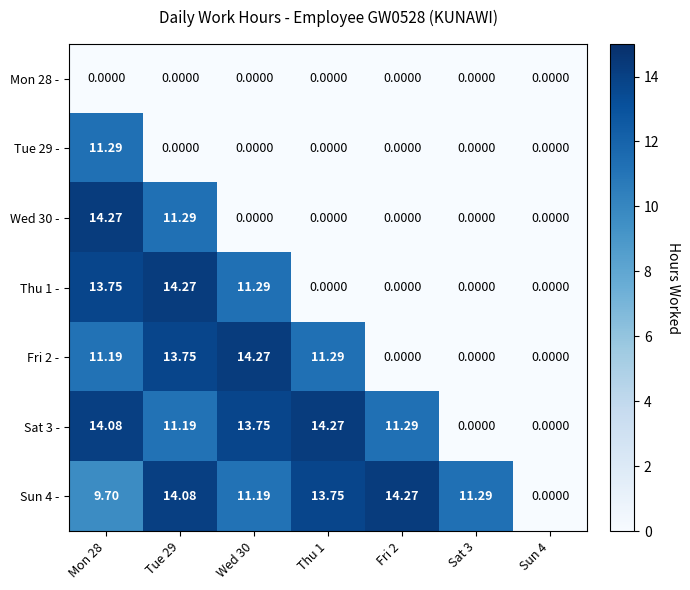

Is the value of Sun 4 - at Sat 3 greater than the value of Tue 29 - at Wed 30?

Yes